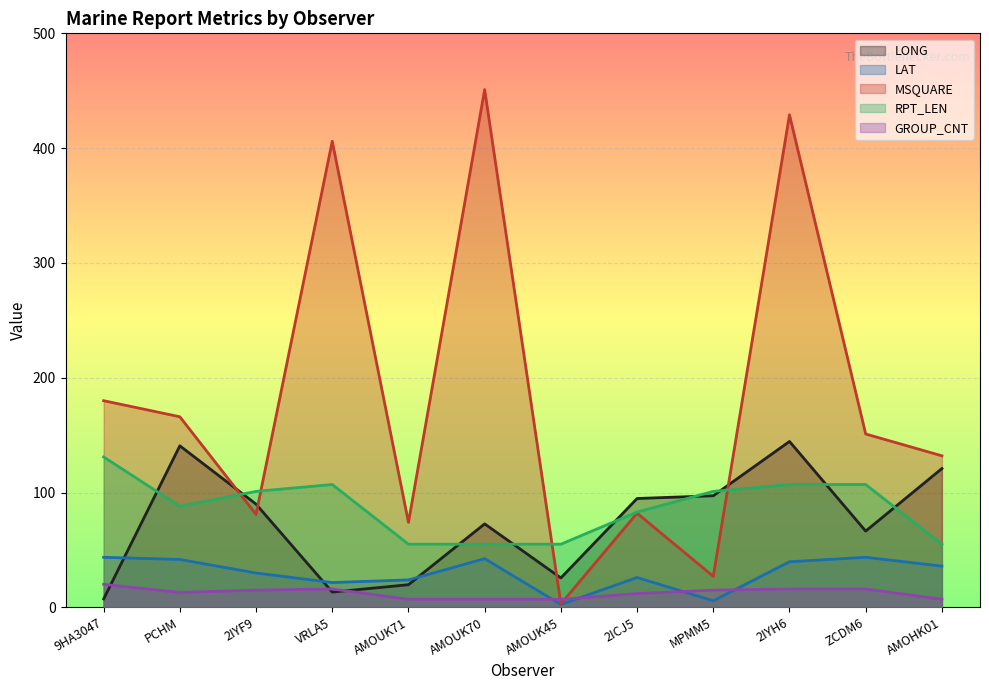

At which category does LAT reach its first local valley?

VRLA5